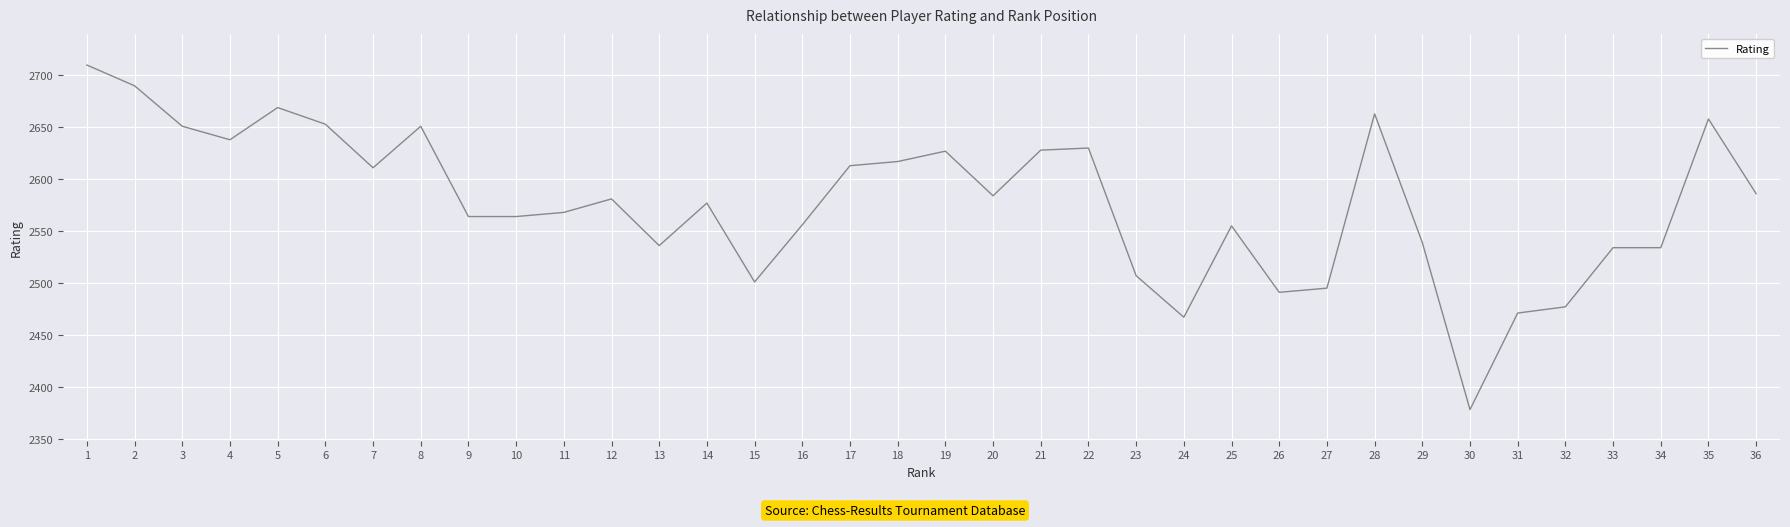

At which category does the data reach its first local peak?

5